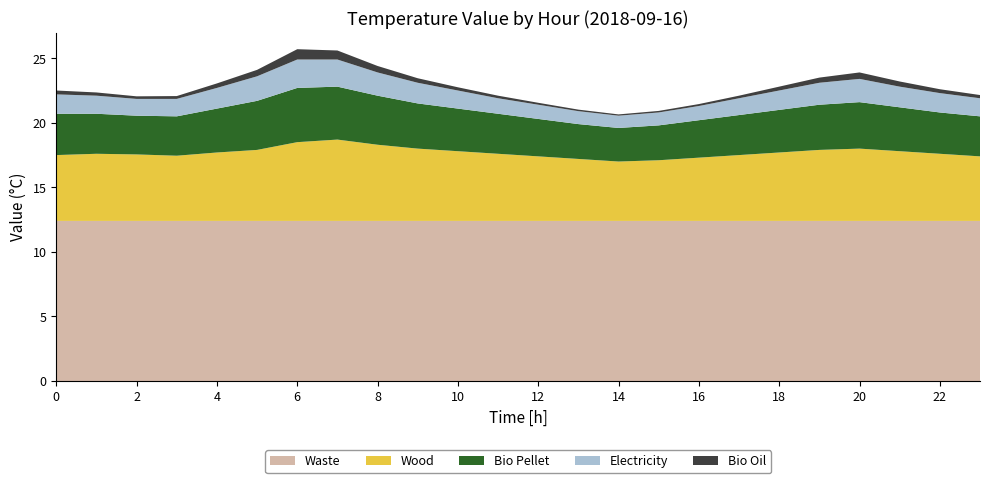

Reading left to right, what are all the values shown in this chart?

Waste: 0=12.4	1=12.4	2=12.4	3=12.4	4=12.4	5=12.4	6=12.4	7=12.4	8=12.4	9=12.4	10=12.4	11=12.4	12=12.4	13=12.4	14=12.4	15=12.4	16=12.4	17=12.4	18=12.4	19=12.4	20=12.4	21=12.4	22=12.4	23=12.4
Wood: 0=5.1	1=5.2	2=5.2	3=5.0	4=5.3	5=5.5	6=6.1	7=6.3	8=5.9	9=5.6	10=5.4	11=5.2	12=5.0	13=4.8	14=4.6	15=4.7	16=4.9	17=5.1	18=5.3	19=5.5	20=5.6	21=5.4	22=5.2	23=5.0
Bio Pellet: 0=3.2	1=3.1	2=3.0	3=3.0	4=3.4	5=3.8	6=4.2	7=4.1	8=3.8	9=3.5	10=3.3	11=3.1	12=2.9	13=2.7	14=2.6	15=2.7	16=2.9	17=3.1	18=3.3	19=3.5	20=3.6	21=3.4	22=3.2	23=3.1
Electricity: 0=1.5	1=1.4	2=1.3	3=1.4	4=1.6	5=1.9	6=2.2	7=2.1	8=1.8	9=1.6	10=1.4	11=1.2	12=1.1	13=1.0	14=0.9	15=1.0	16=1.1	17=1.3	18=1.5	19=1.7	20=1.8	21=1.6	22=1.5	23=1.4
Bio Oil: 0=0.3	1=0.2	2=0.2	3=0.2	4=0.3	5=0.5	6=0.8	7=0.7	8=0.5	9=0.3	10=0.2	11=0.2	12=0.1	13=0.1	14=0.1	15=0.1	16=0.1	17=0.2	18=0.3	19=0.4	20=0.5	21=0.4	22=0.3	23=0.2